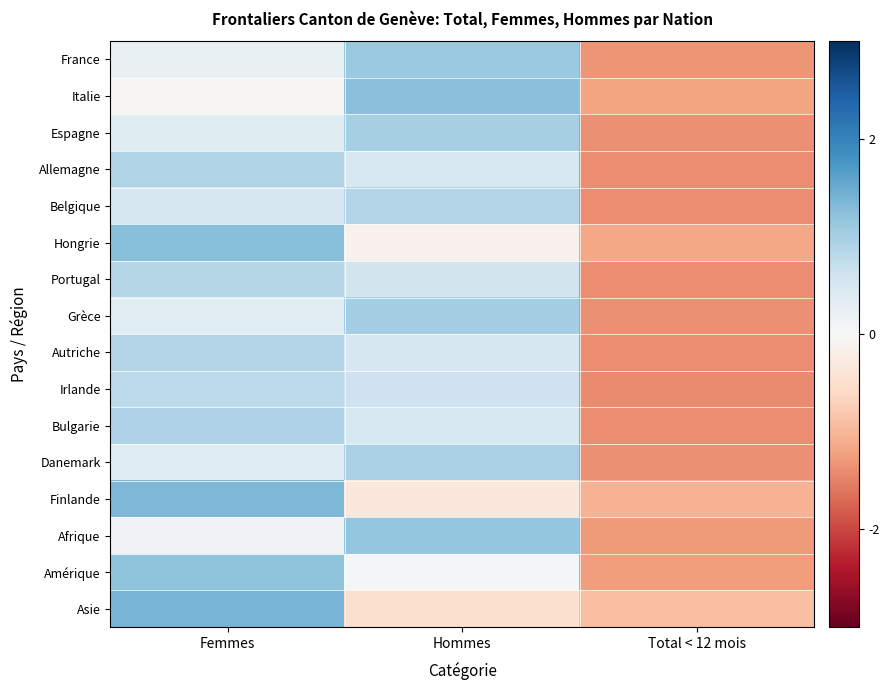

At which category does the chart reach its peak across all series?

Femmes